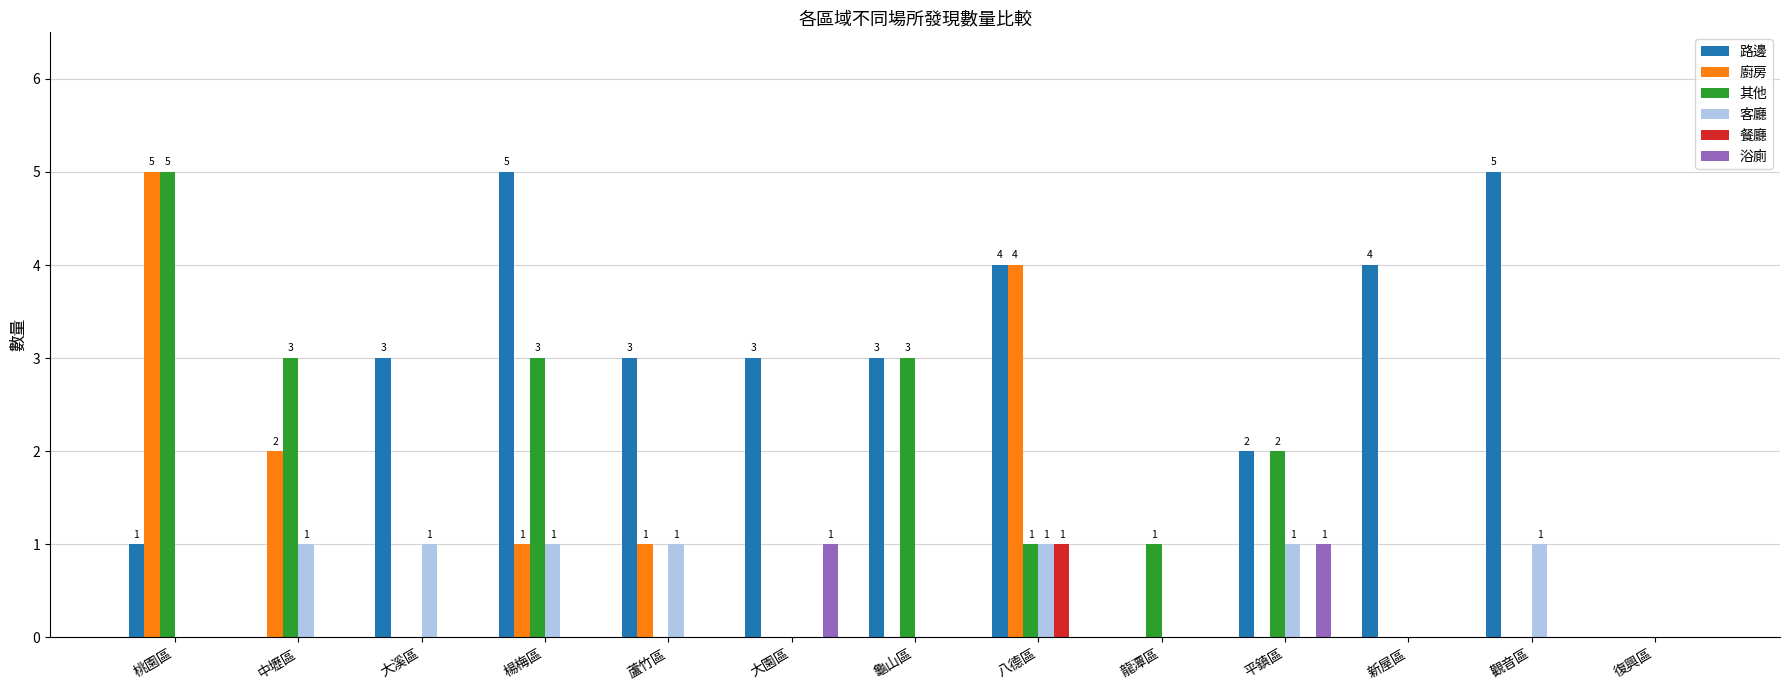

Reading left to right, what are all the values shown in this chart?

路邊: 桃園區=1	中壢區=0	大溪區=3	楊梅區=5	蘆竹區=3	大園區=3	龜山區=3	八德區=4	龍潭區=0	平鎮區=2	新屋區=4	觀音區=5	復興區=0
廚房: 桃園區=5	中壢區=2	大溪區=0	楊梅區=1	蘆竹區=1	大園區=0	龜山區=0	八德區=4	龍潭區=0	平鎮區=0	新屋區=0	觀音區=0	復興區=0
其他: 桃園區=5	中壢區=3	大溪區=0	楊梅區=3	蘆竹區=0	大園區=0	龜山區=3	八德區=1	龍潭區=1	平鎮區=2	新屋區=0	觀音區=0	復興區=0
客廳: 桃園區=0	中壢區=1	大溪區=1	楊梅區=1	蘆竹區=1	大園區=0	龜山區=0	八德區=1	龍潭區=0	平鎮區=1	新屋區=0	觀音區=1	復興區=0
餐廳: 桃園區=0	中壢區=0	大溪區=0	楊梅區=0	蘆竹區=0	大園區=0	龜山區=0	八德區=1	龍潭區=0	平鎮區=0	新屋區=0	觀音區=0	復興區=0
浴廁: 桃園區=0	中壢區=0	大溪區=0	楊梅區=0	蘆竹區=0	大園區=1	龜山區=0	八德區=0	龍潭區=0	平鎮區=1	新屋區=0	觀音區=0	復興區=0